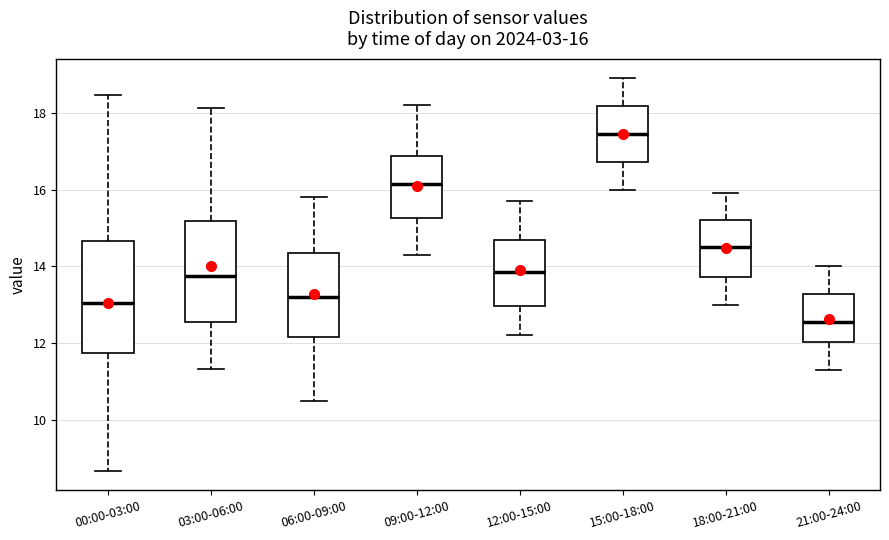

Which box has the lowest median line?

21:00-24:00